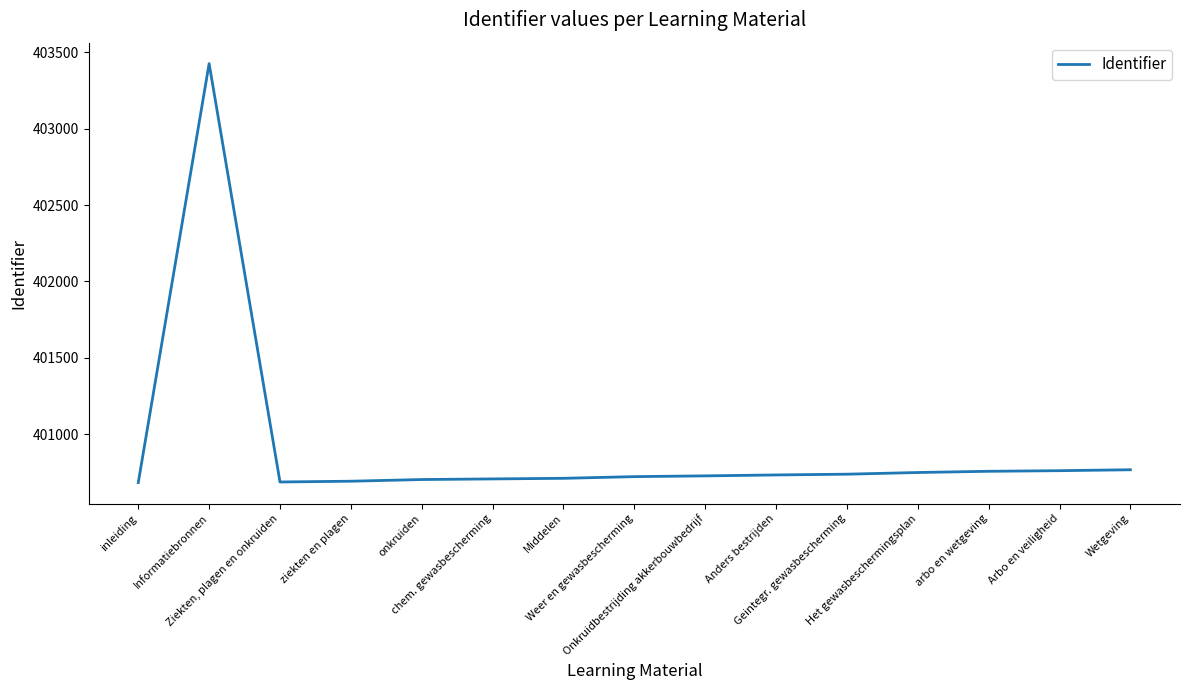

What position from the left is Het gewasbeschermingsplan?

12